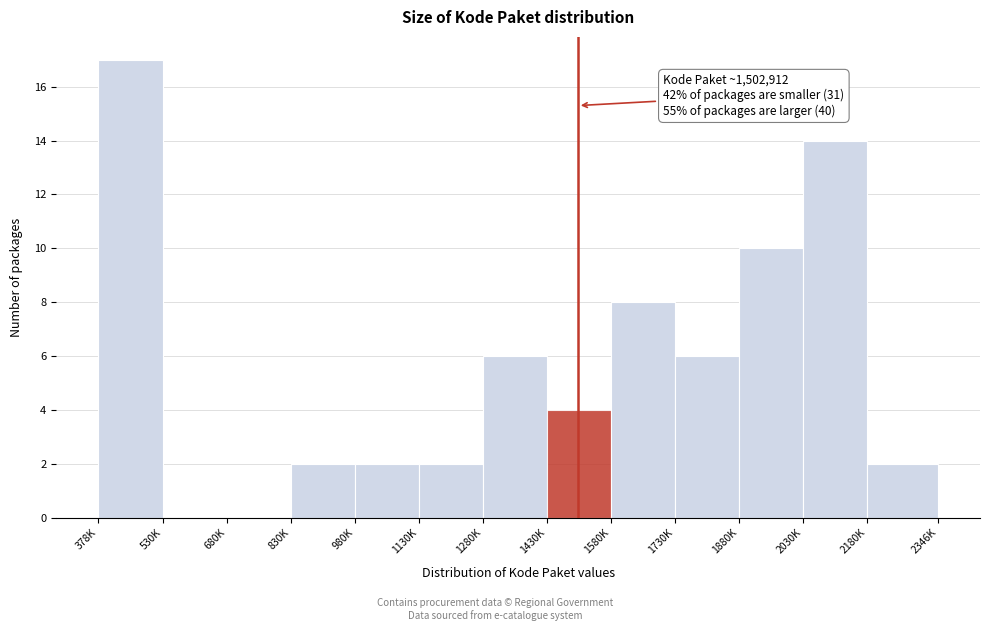

Reading right to left, what are all the values shown in this chart?

2180K=2	2030K=14	1880K=10	1730K=6	1580K=8	1430K=4	1280K=6	1130K=2	980K=2	830K=2	680K=0	530K=0	378K=17